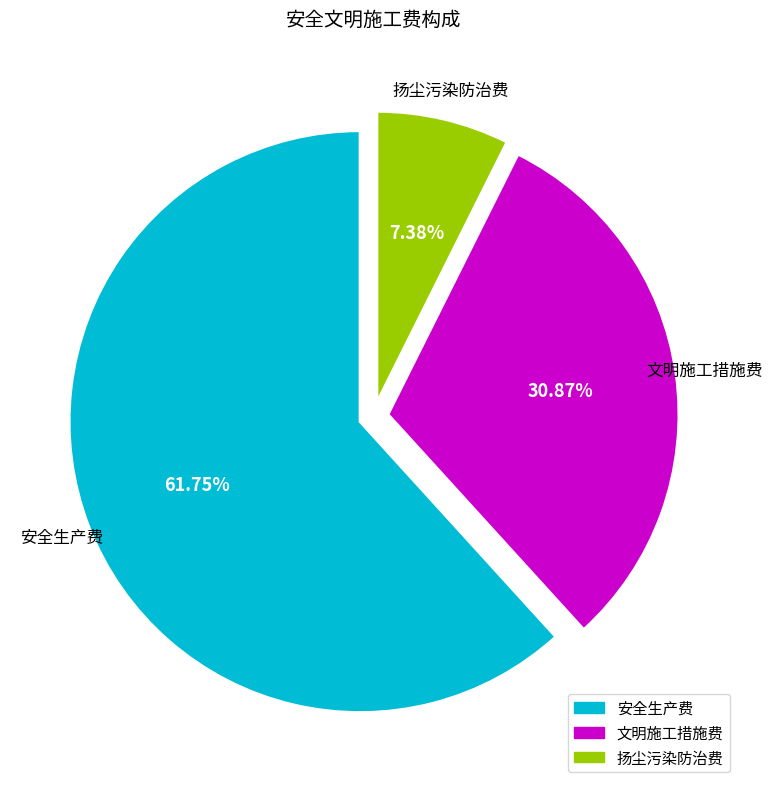

Does any single category account for the majority?

Yes